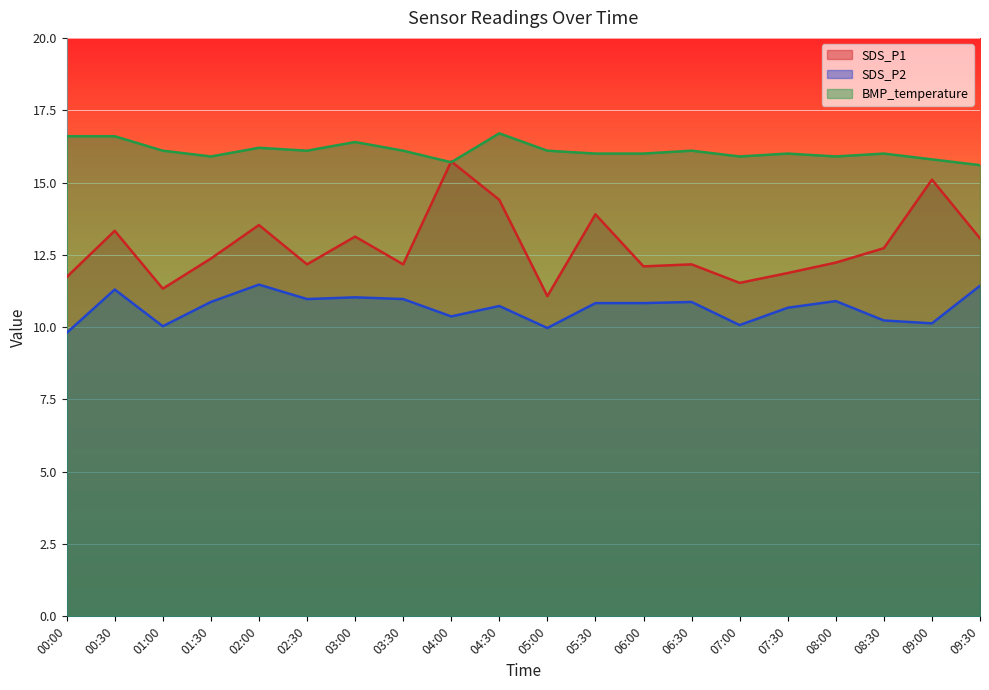

How many lines are shown in the chart?

3